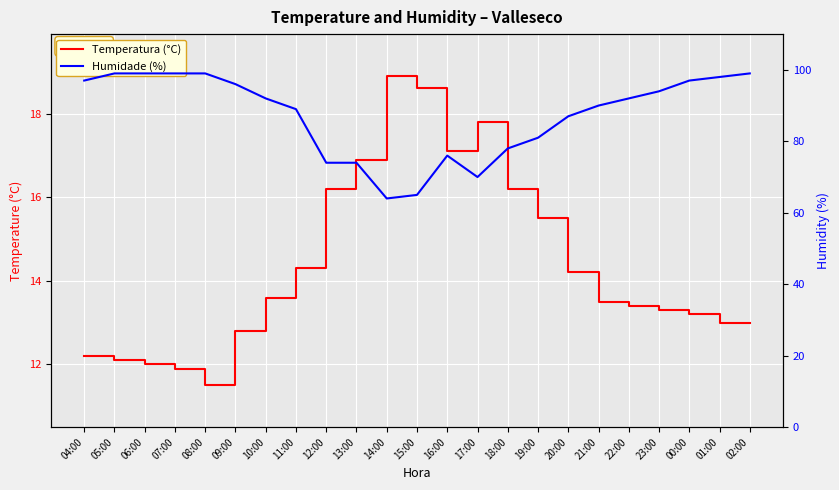

True or false: Humidade (%) and Temperatura (°C) cross at least once.

False